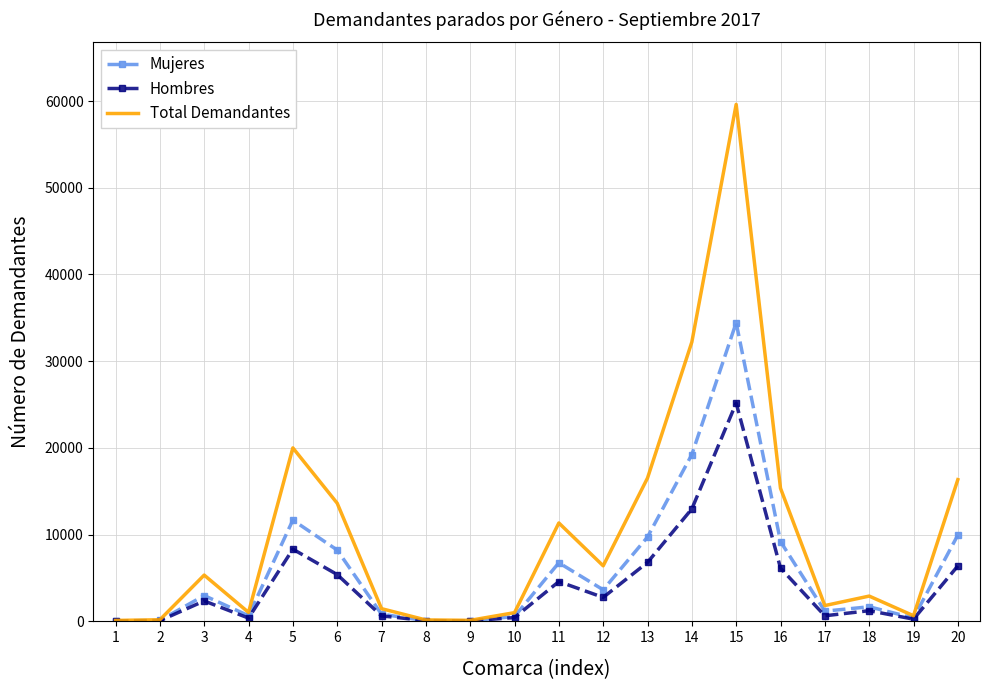

What is the difference between the maximum and minimum values in the Total Demandantes series?

59502